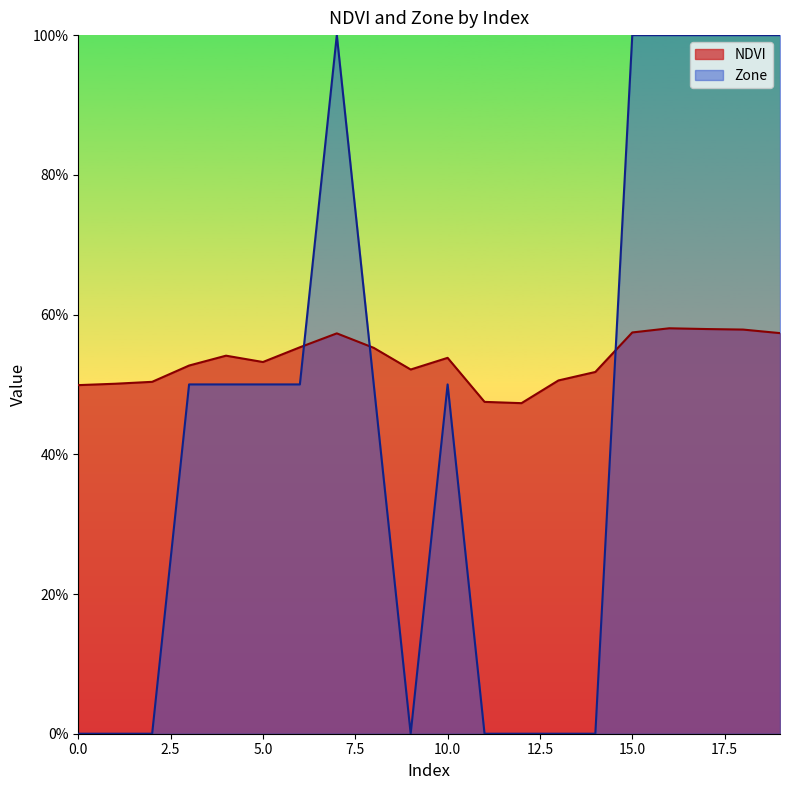

What is the sum of the Zone values at 19 and 2?

1.0